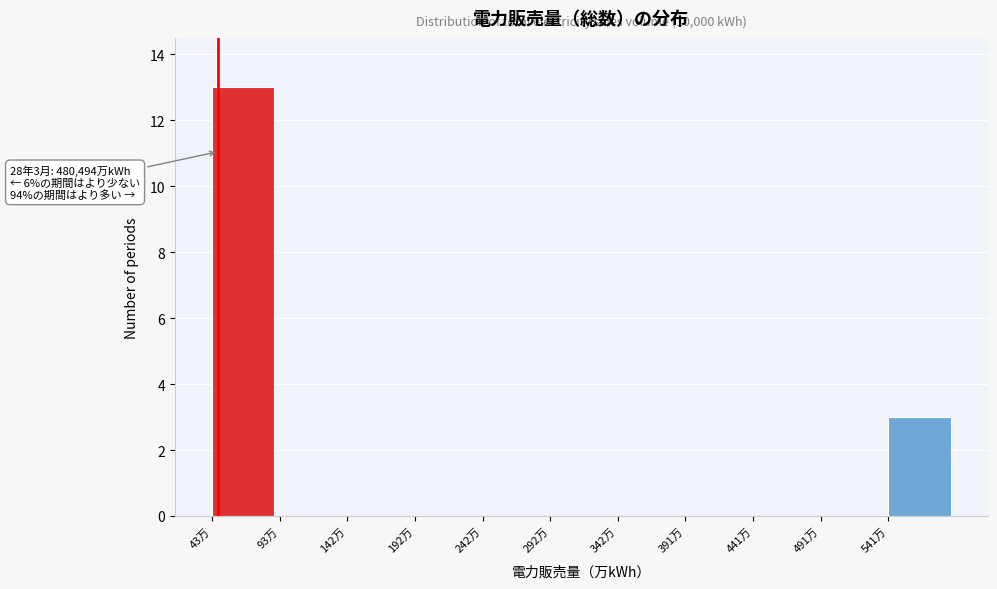

Reading left to right, transcribe all the data shown in this chart.

43万=13	93万=0	142万=0	192万=0	242万=0	292万=0	342万=0	391万=0	441万=0	491万=0	541万=3